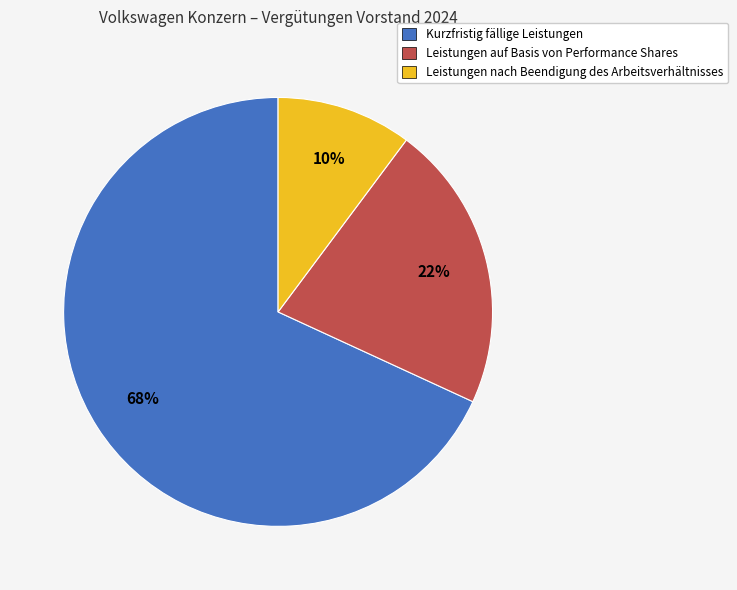

Rank the categories by value from highest to lowest.

Kurzfristig fällige Leistungen, Leistungen auf Basis von Performance Shares, Leistungen nach Beendigung des Arbeitsverhältnisses